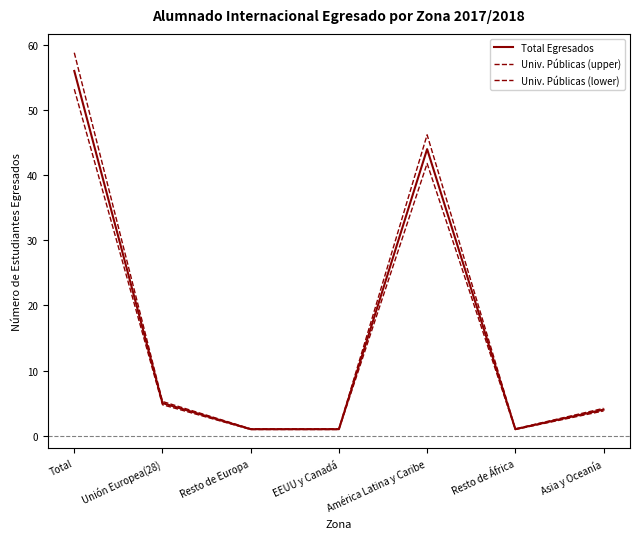

Does the chart display data point markers on the line(s)?

No